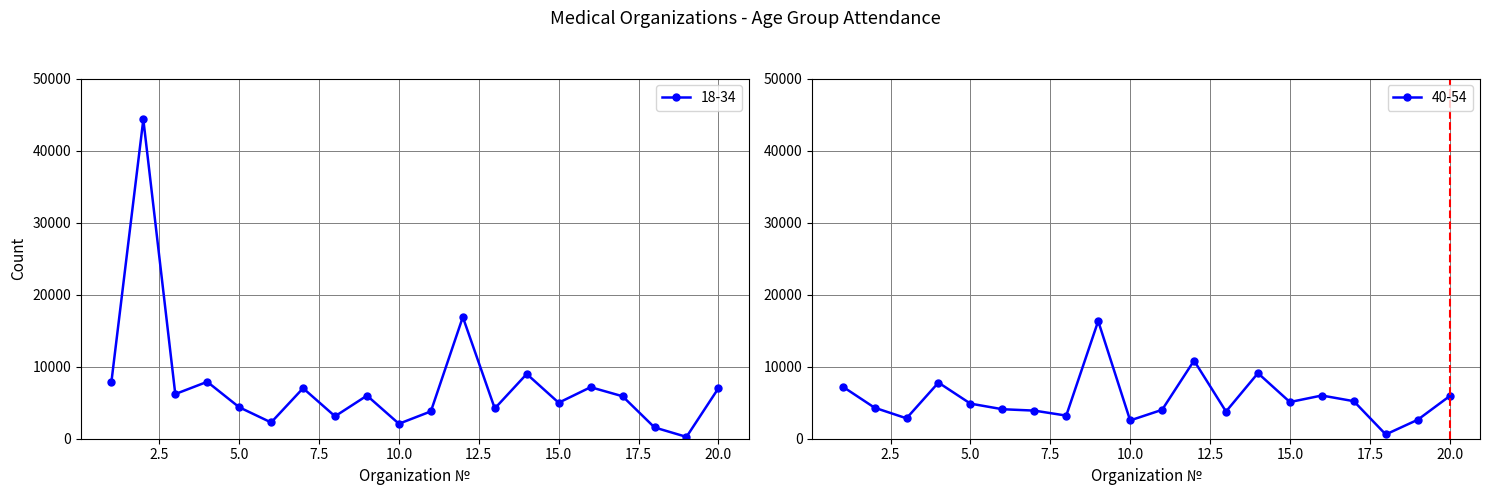

List the labels in order of 40-54 value, smallest first.

18, 10, 19, 3, 8, 13, 7, 11, 6, 2, 5, 15, 17, 20, 16, 1, 4, 14, 12, 9